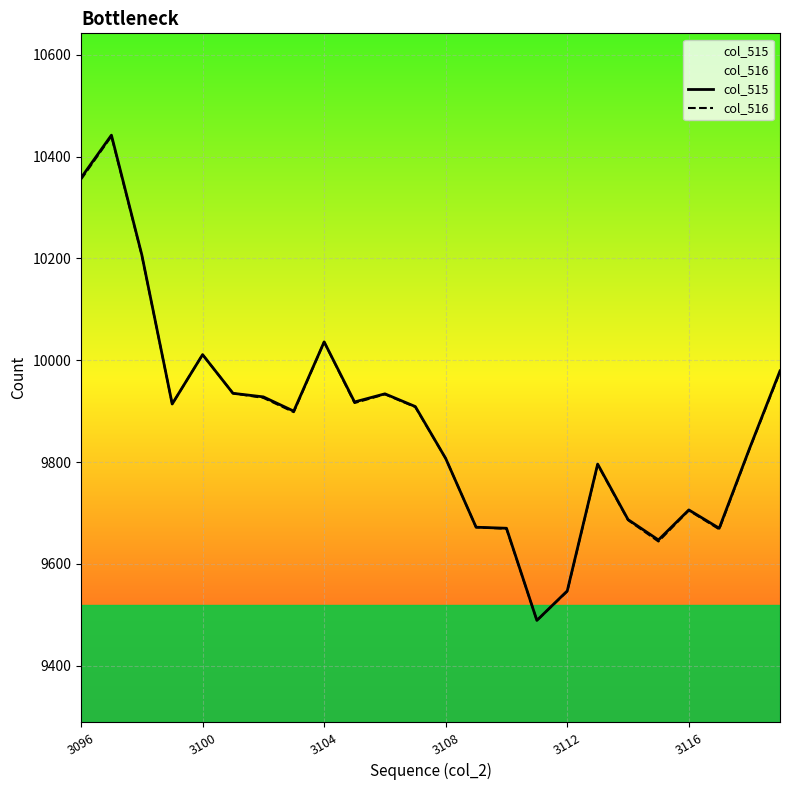

Which has a higher value, 17 or 3096?

3096